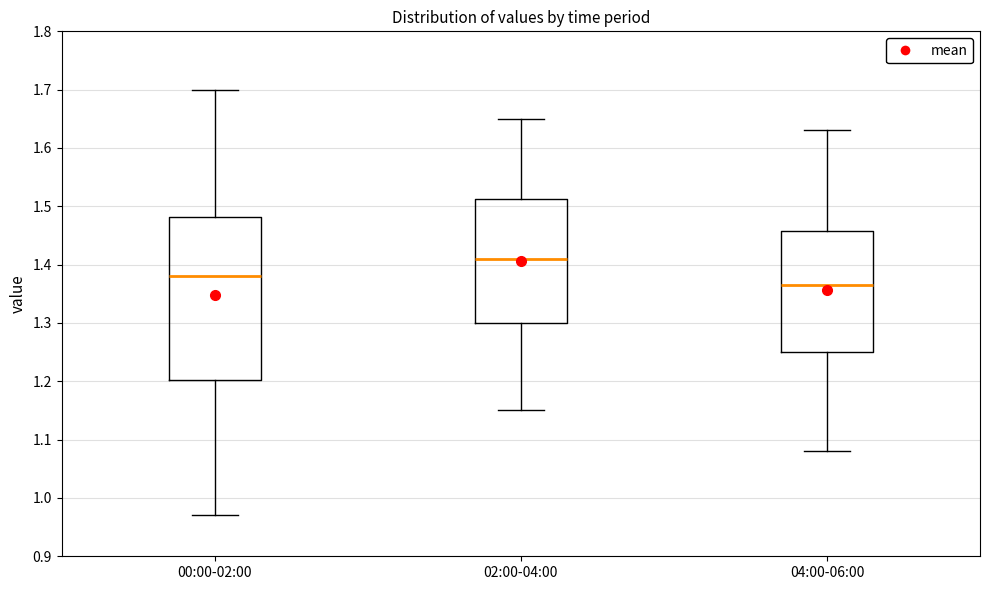

Which box has the lowest median line?

04:00-06:00